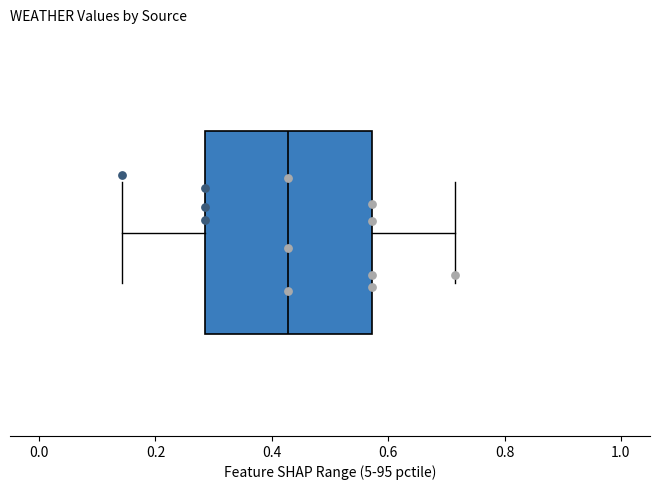

Read this box plot against the x-axis: the position of the median line, the range covered by the box, and the ends of both whiskers. The values are not printed on the chart, so give them approximately, as read against the axis.

median 0.42, box 0.28 to 0.58, whiskers 0.14 to 0.72